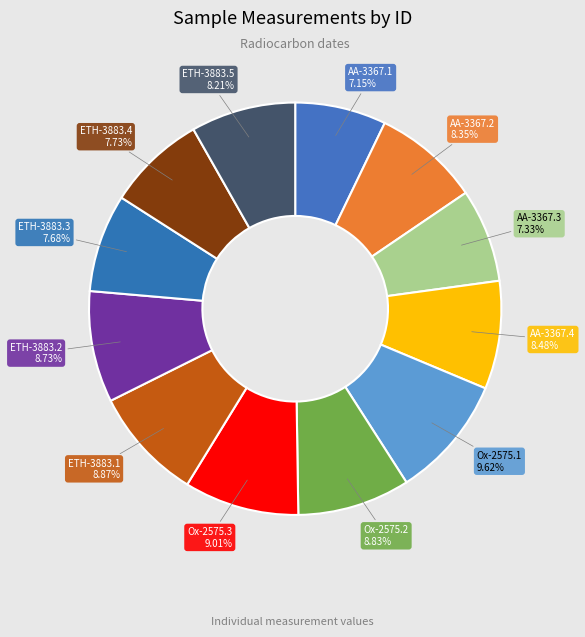

How many slices are in this pie chart?

12